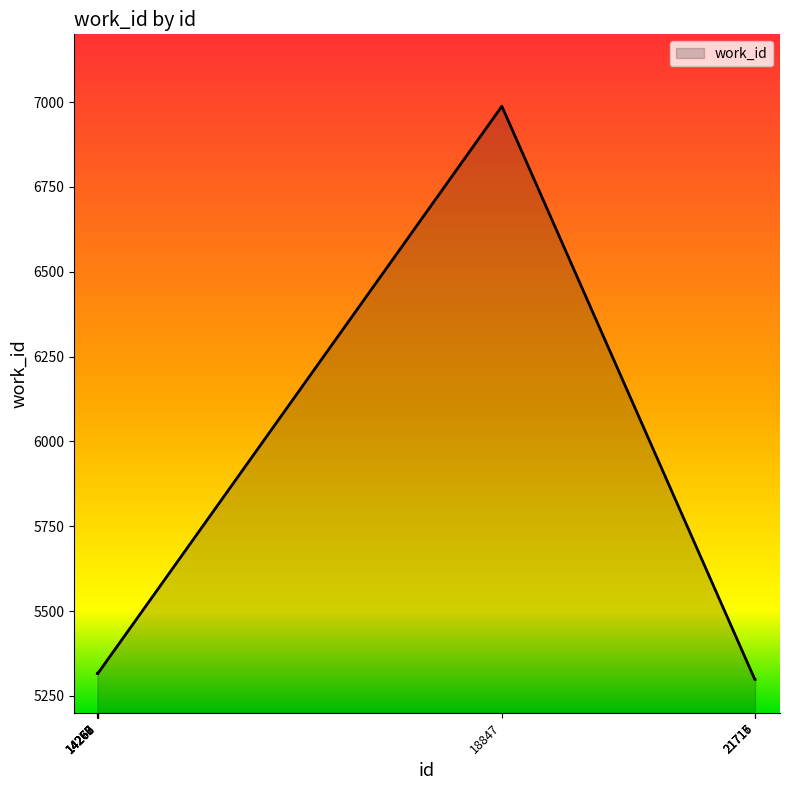

What is the greatest value displayed?

6988